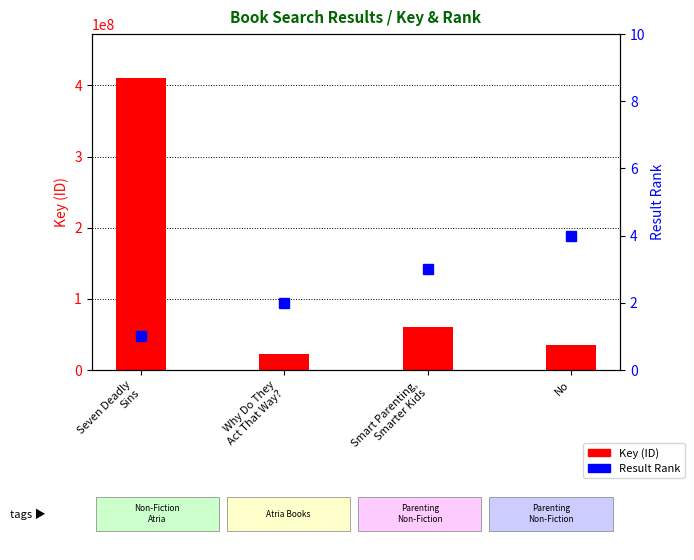

Which category has the lowest value across all series?

Seven Deadly
Sins